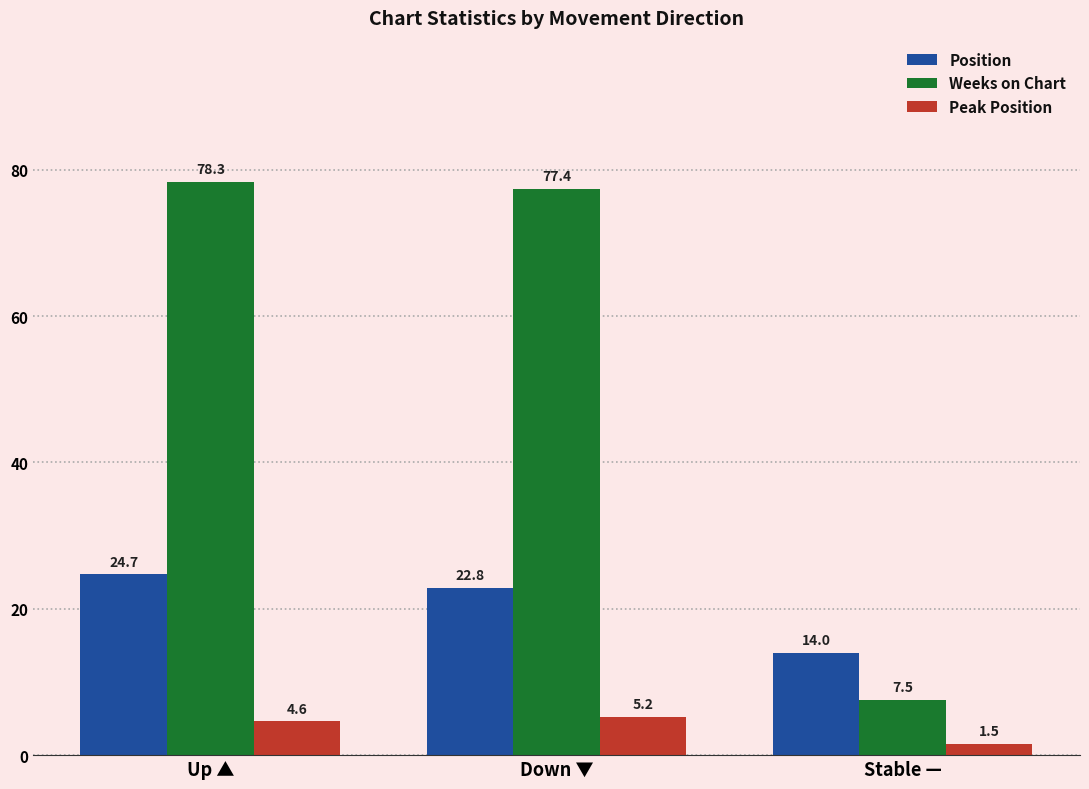

Is the value of Peak Position at Down ▼ greater than the value of Weeks on Chart at Up ▲?

No